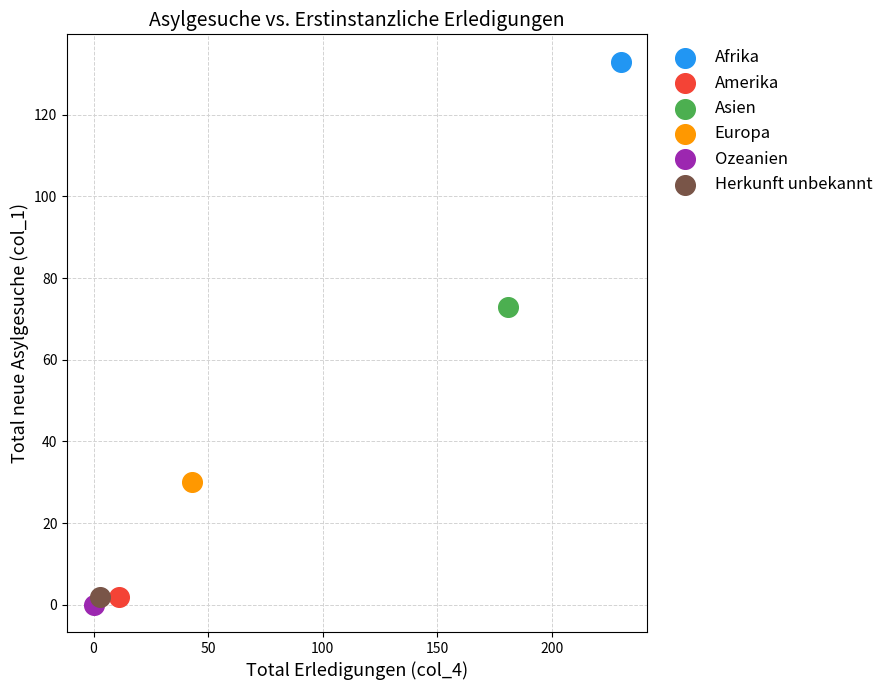

Which series reaches the minimum Y coordinate?

Ozeanien